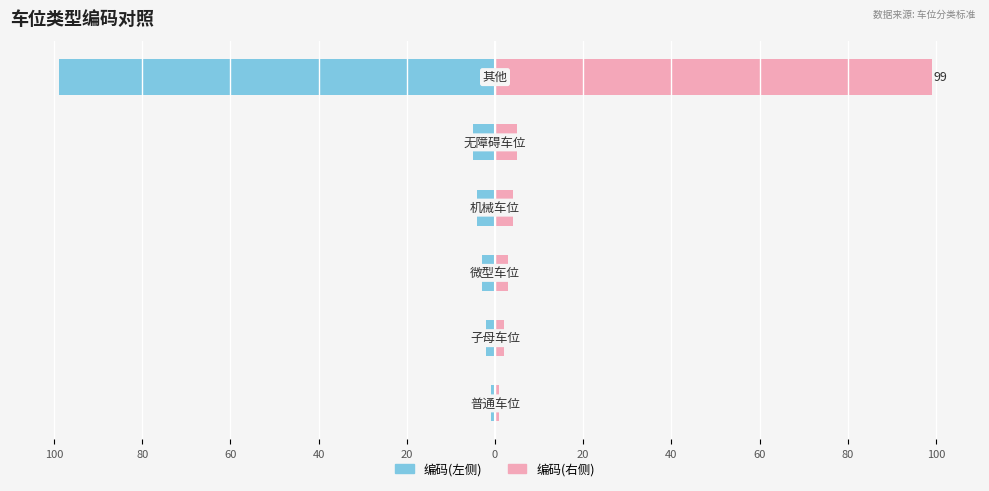

How many bars are there in total?

12